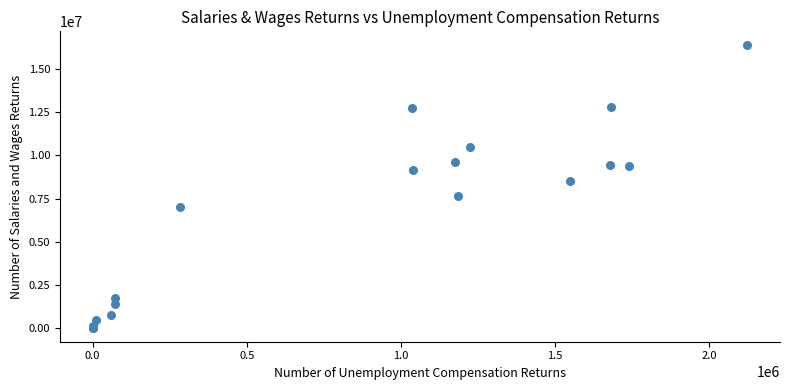

What Y value in the scatter plot is closest to 8194834?

8541549